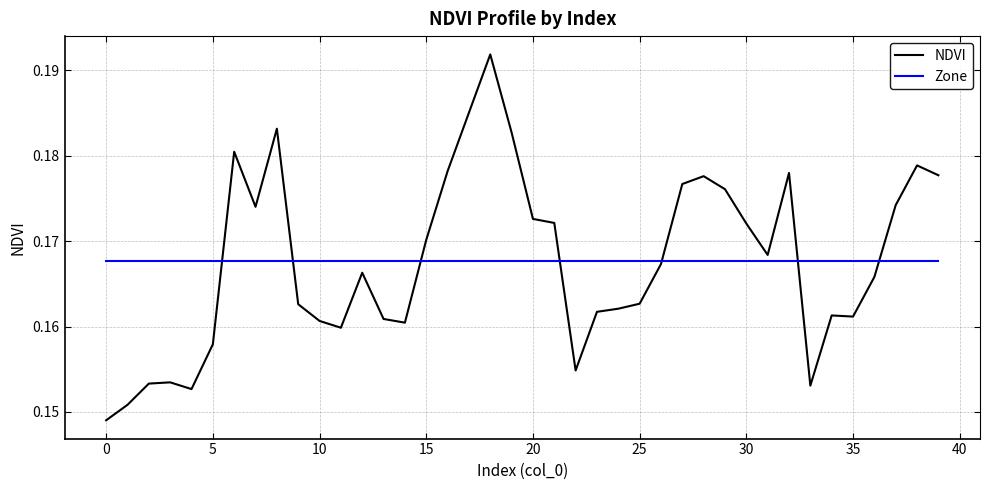

Which series has the widest spread of values?

NDVI